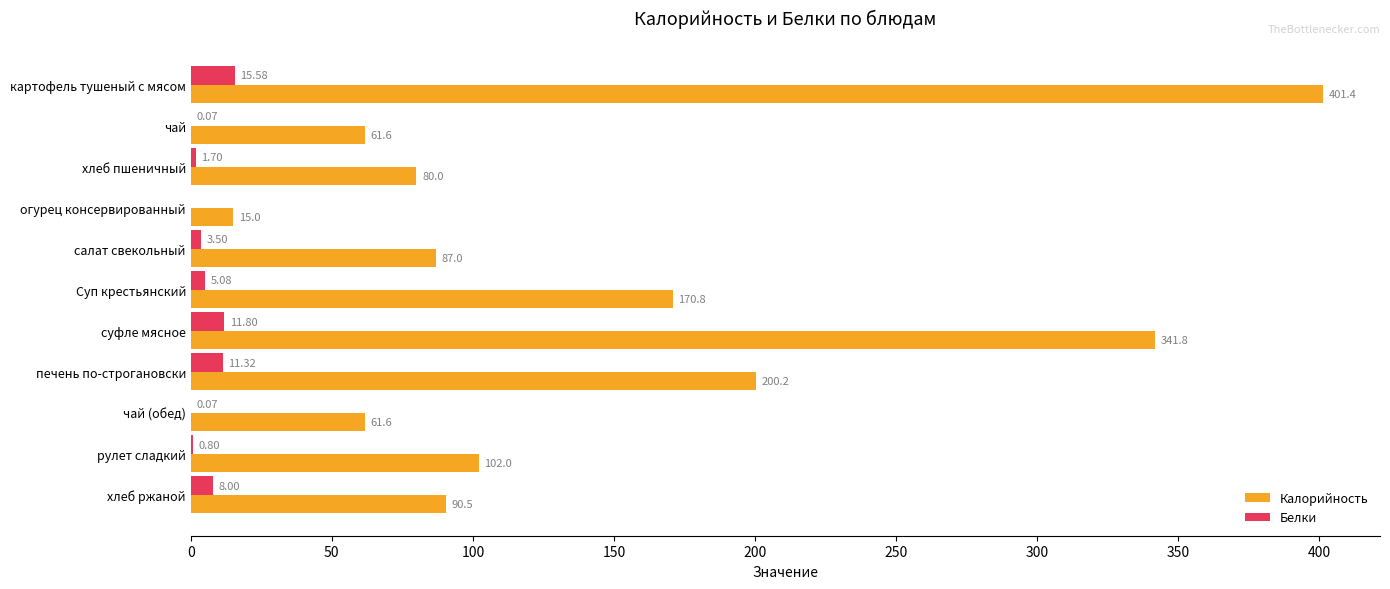

Is the value of Белки at хлеб ржаной greater than the value of Калорийность at хлеб ржаной?

No